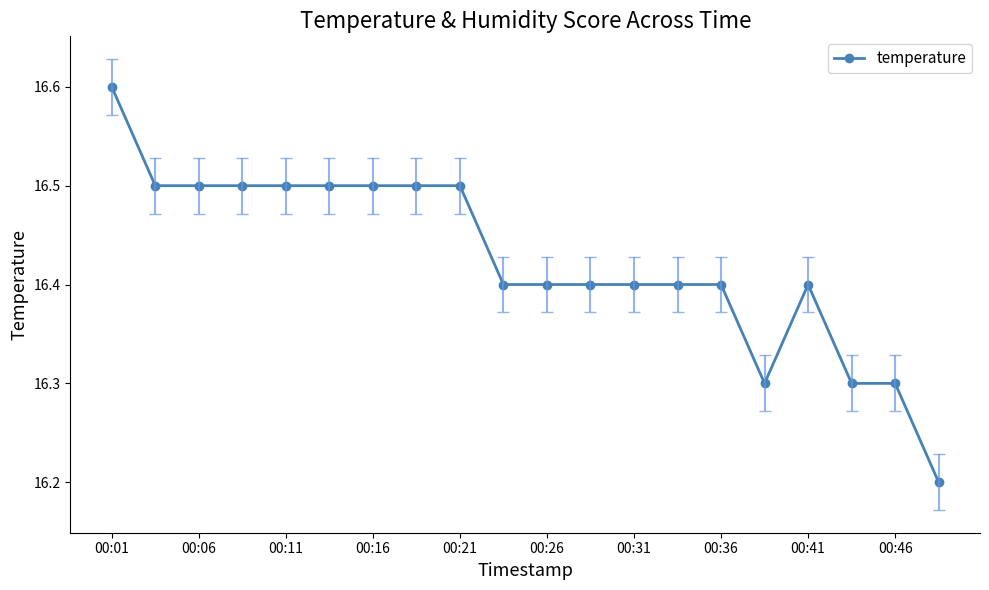

What is the difference between the maximum and minimum values?

0.4